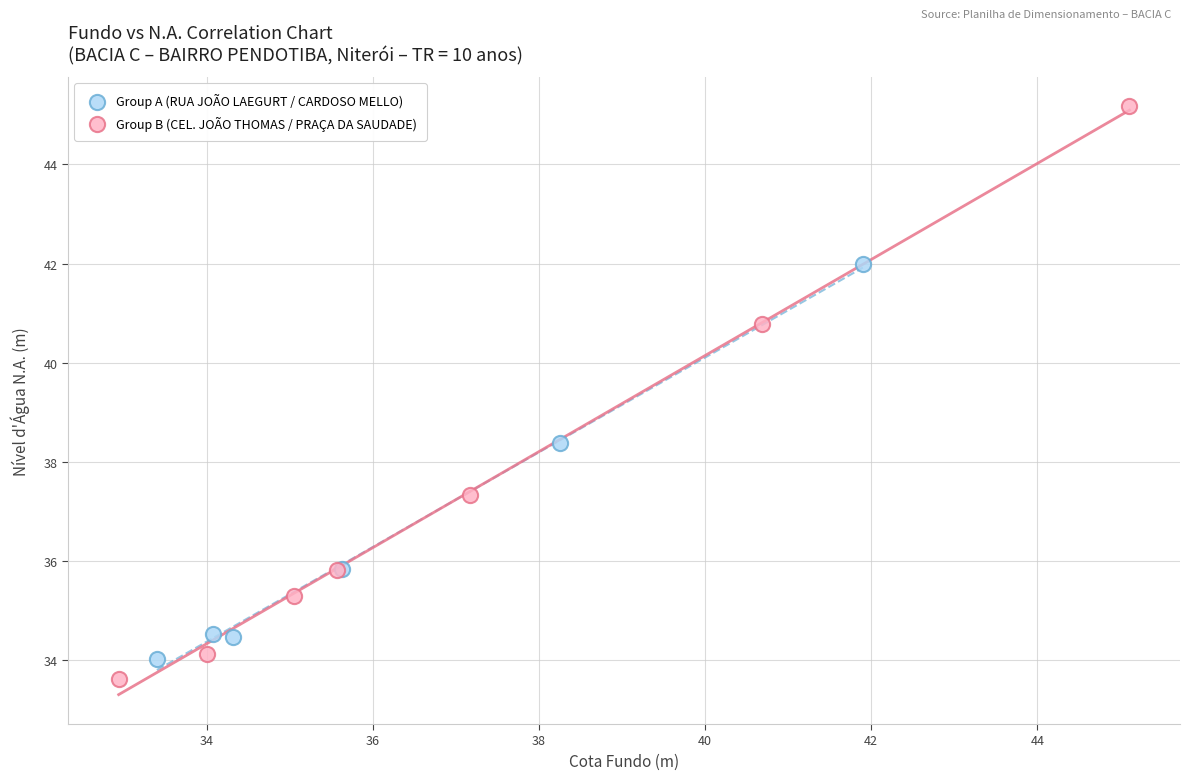

Which series has the widest spread of Y values?

Group B (CEL. JOÃO THOMAS / PRAÇA DA SAUDADE)